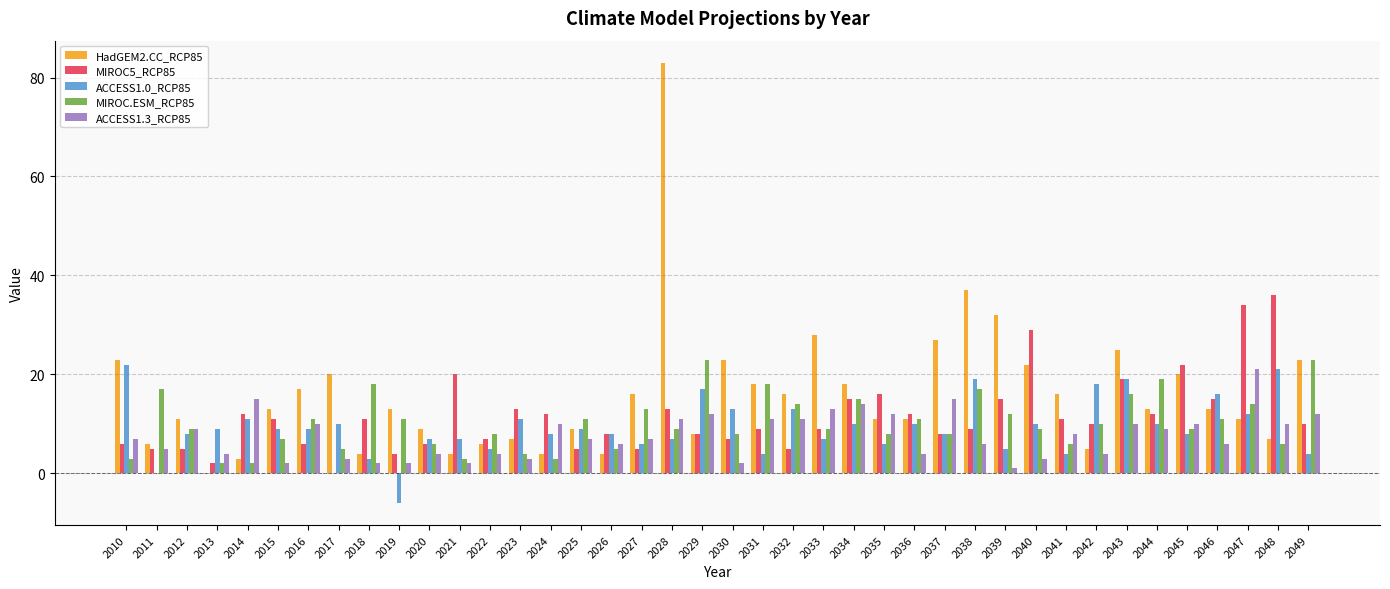

Which category has the highest value across all series?

2028